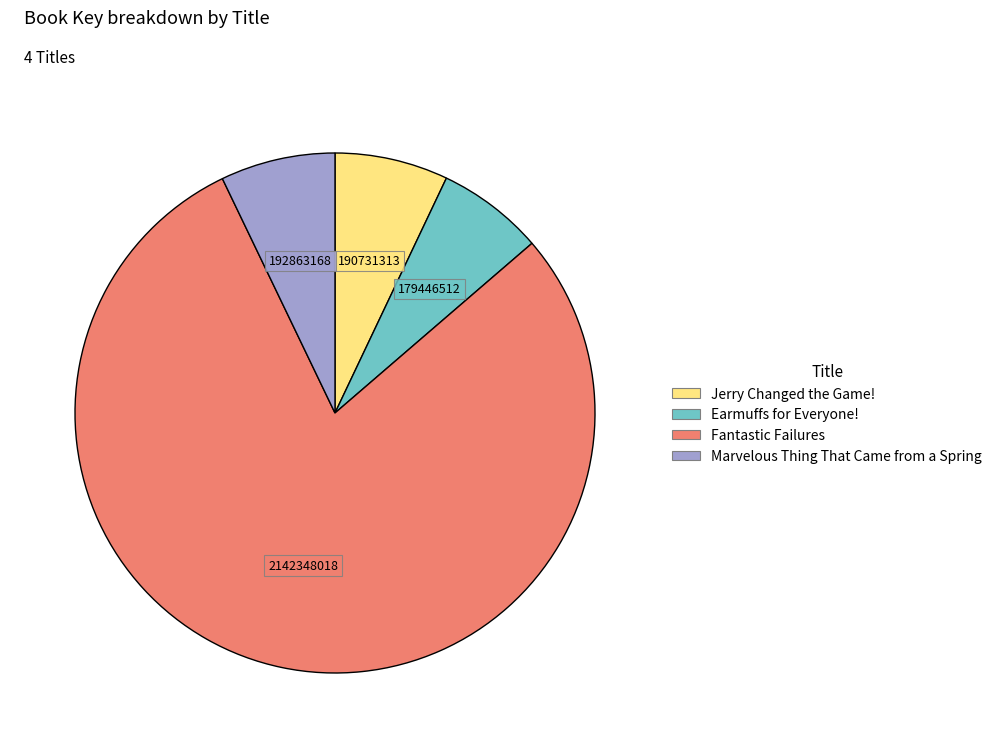

Count the number of slices in the pie.

4